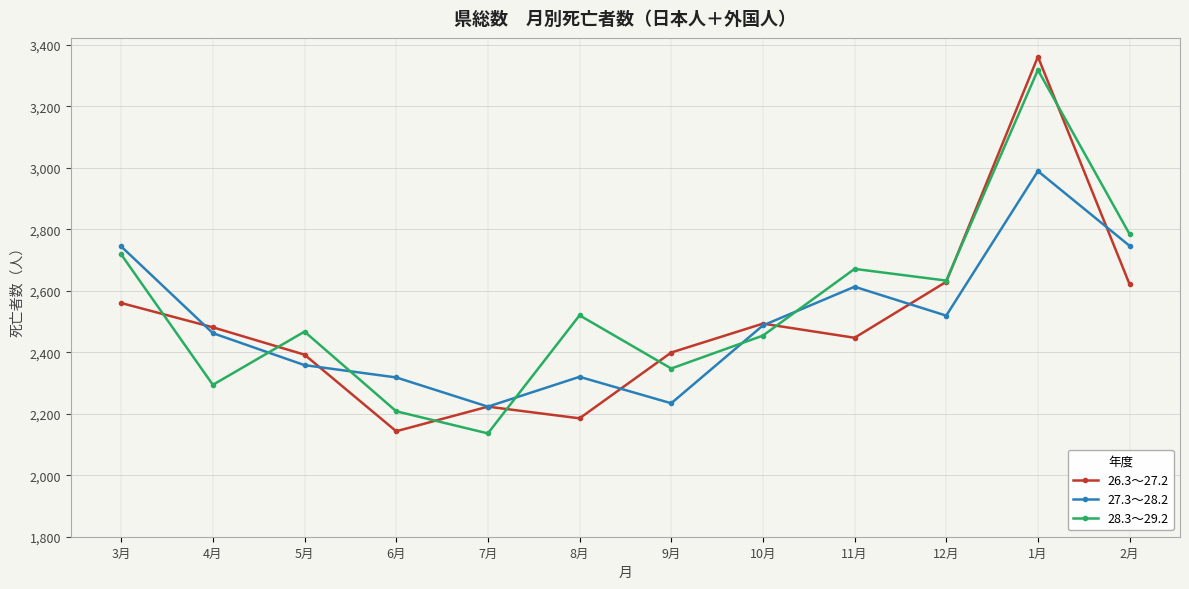

Rank the series at 8月 from highest to lowest value.

28.3～29.2, 27.3～28.2, 26.3～27.2